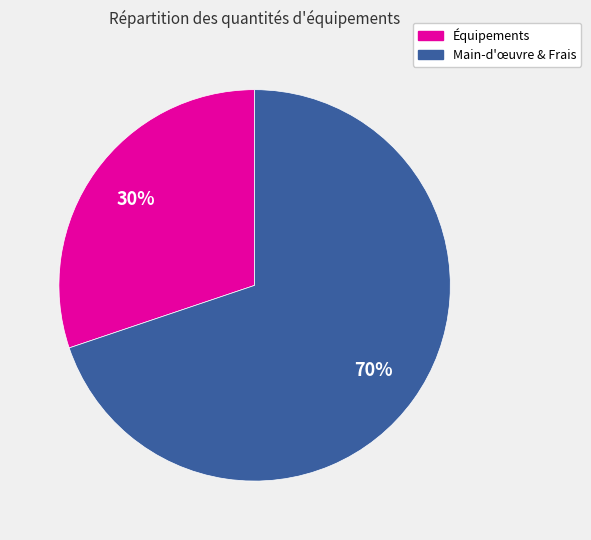

Which category has the smallest portion of the pie?

Équipements